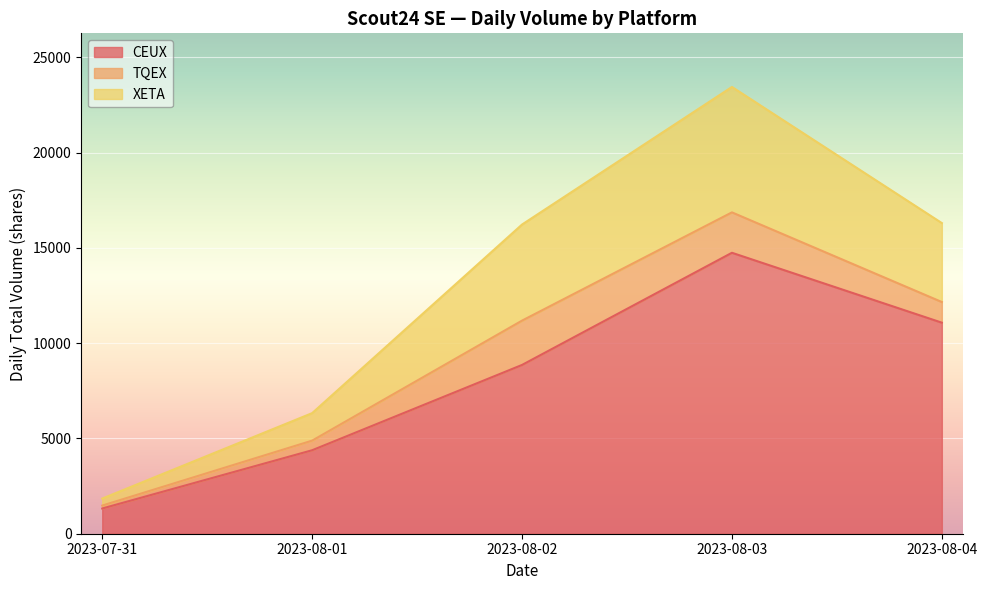

What is the label of the 5th point from the left?

2023-08-04